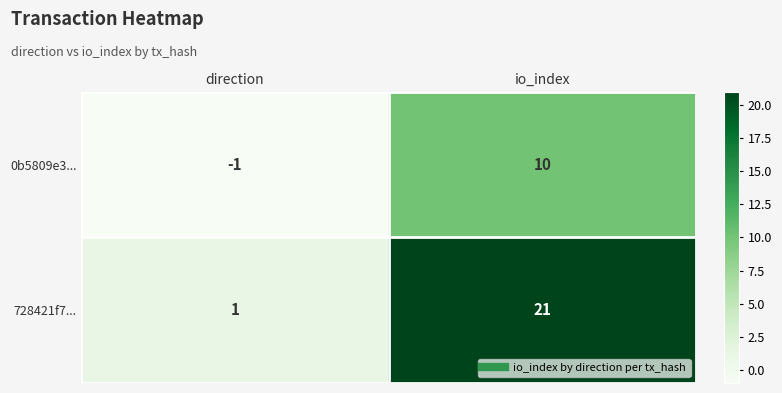

Where is 0b5809e3... nearest to the value 4?

direction